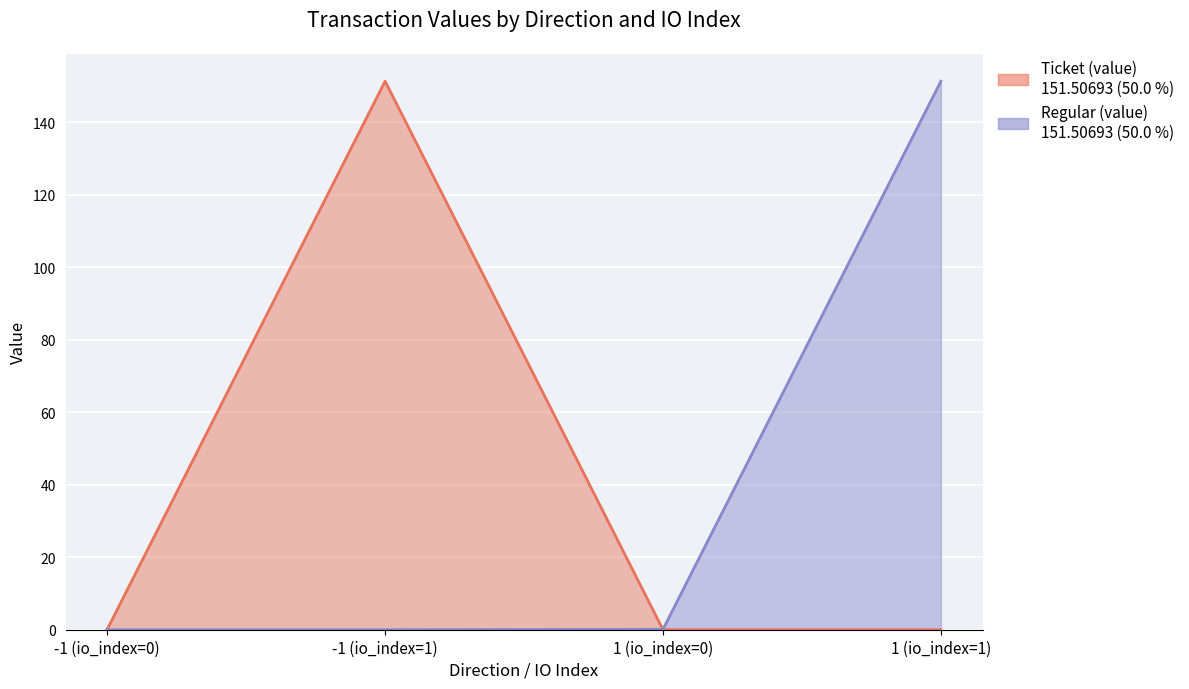

At which category does Ticket (value) reach its first local peak?

-1 (io_index=1)